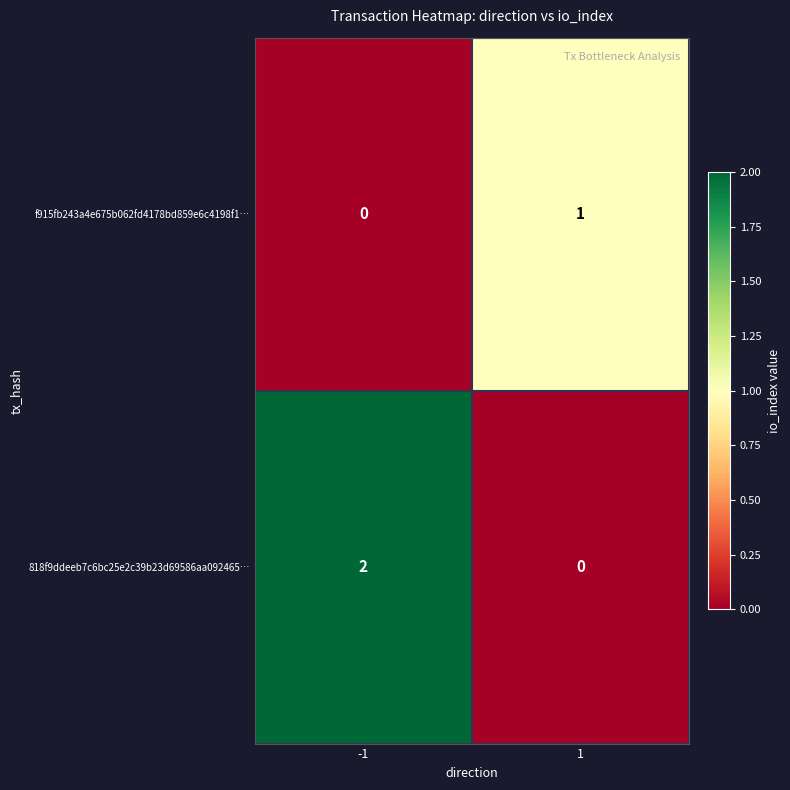

Is it true that f915fb243a4e675b062fd4178bd859e6c4198f1… equals 1 at 1?

True